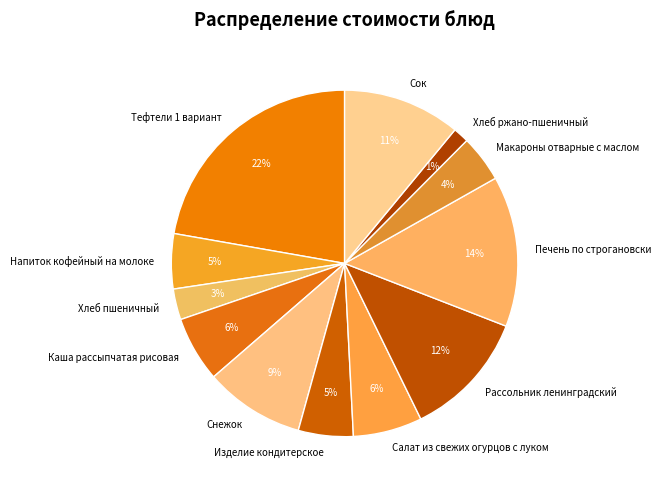

To the nearest percent, what is the difference between the largest and smallest slice percentages?

21%